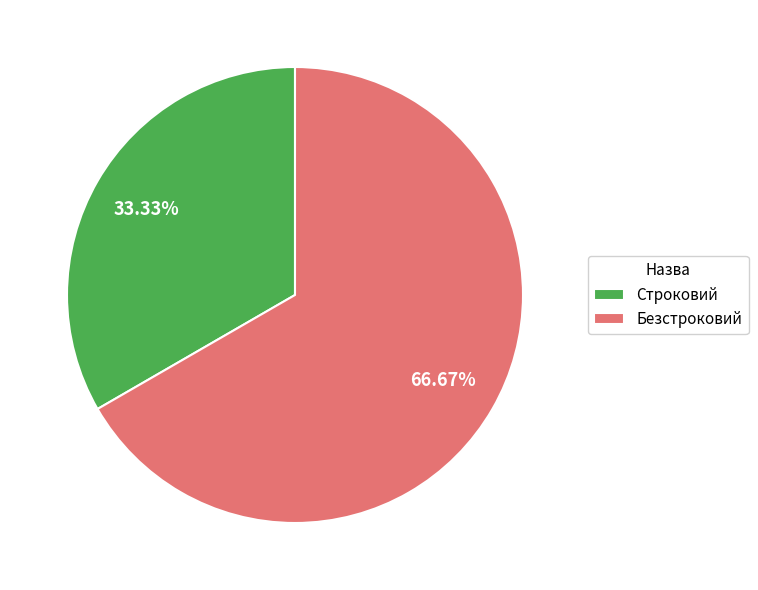

True or false: Строковий accounts for 33% of the total.

True